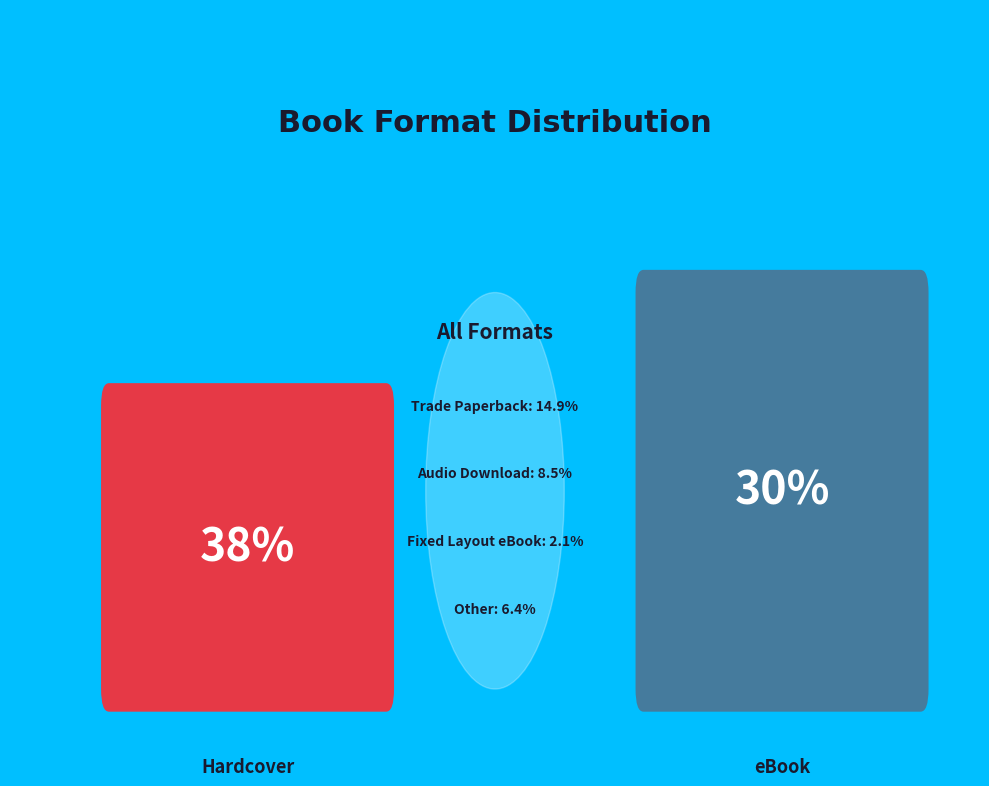

Rank the categories by value from highest to lowest.

Hardcover, eBook, Trade Paperback, Audio Download, Other, Fixed Layout eBook